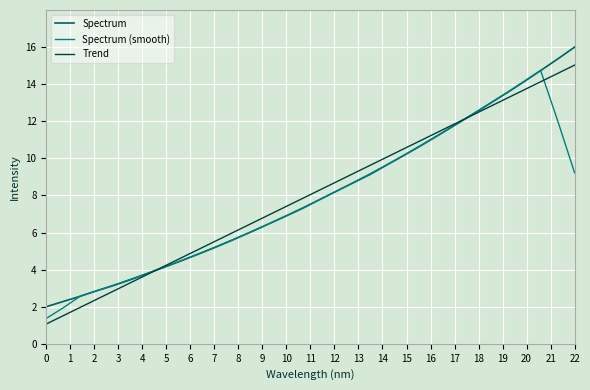

How many lines are shown in the chart?

3